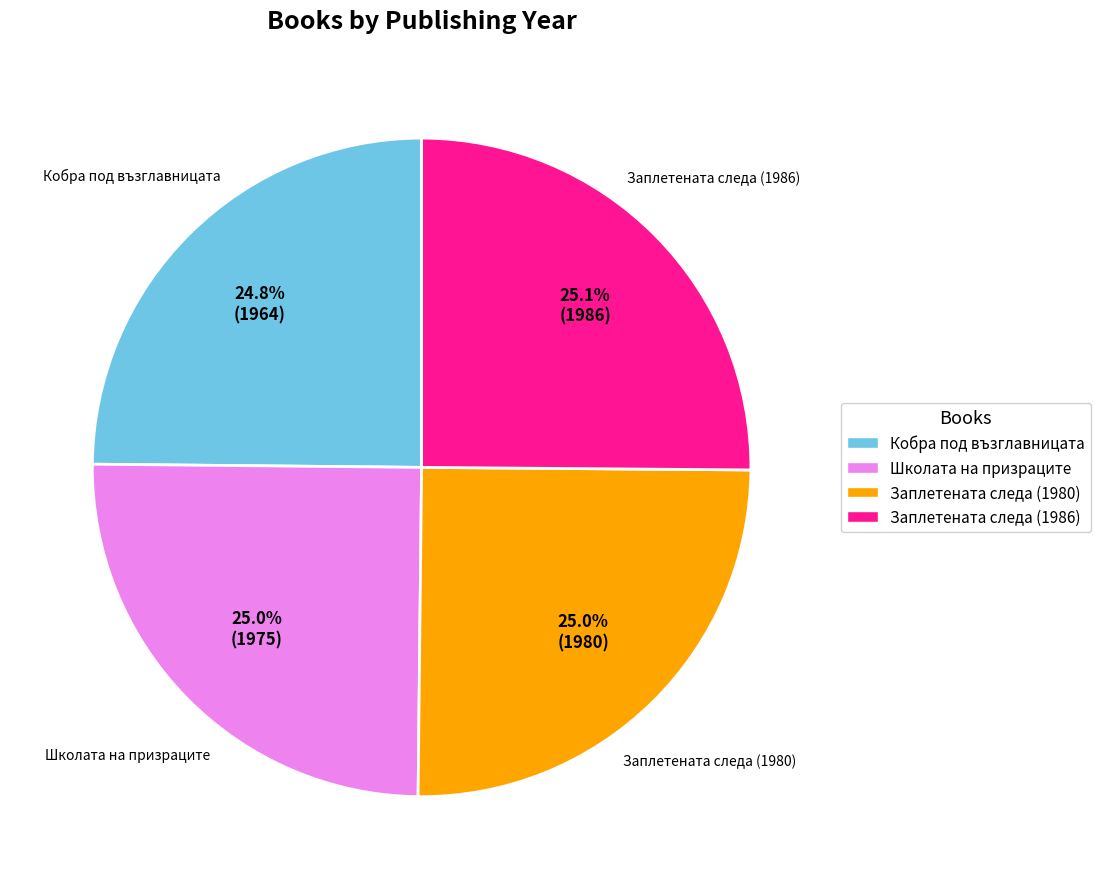

Is Кобра под възглавницата the majority of the pie?

No